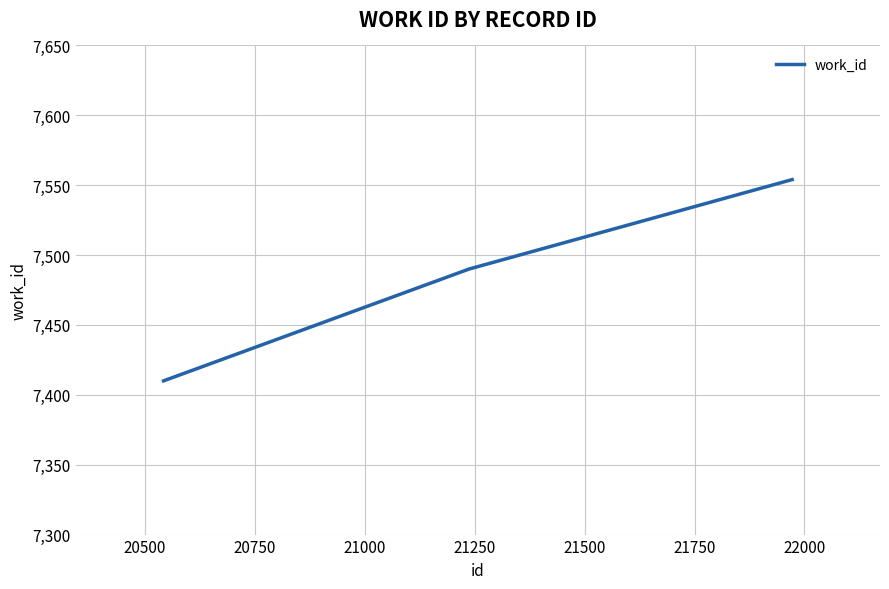

What is the maximum value shown in the chart?

7554